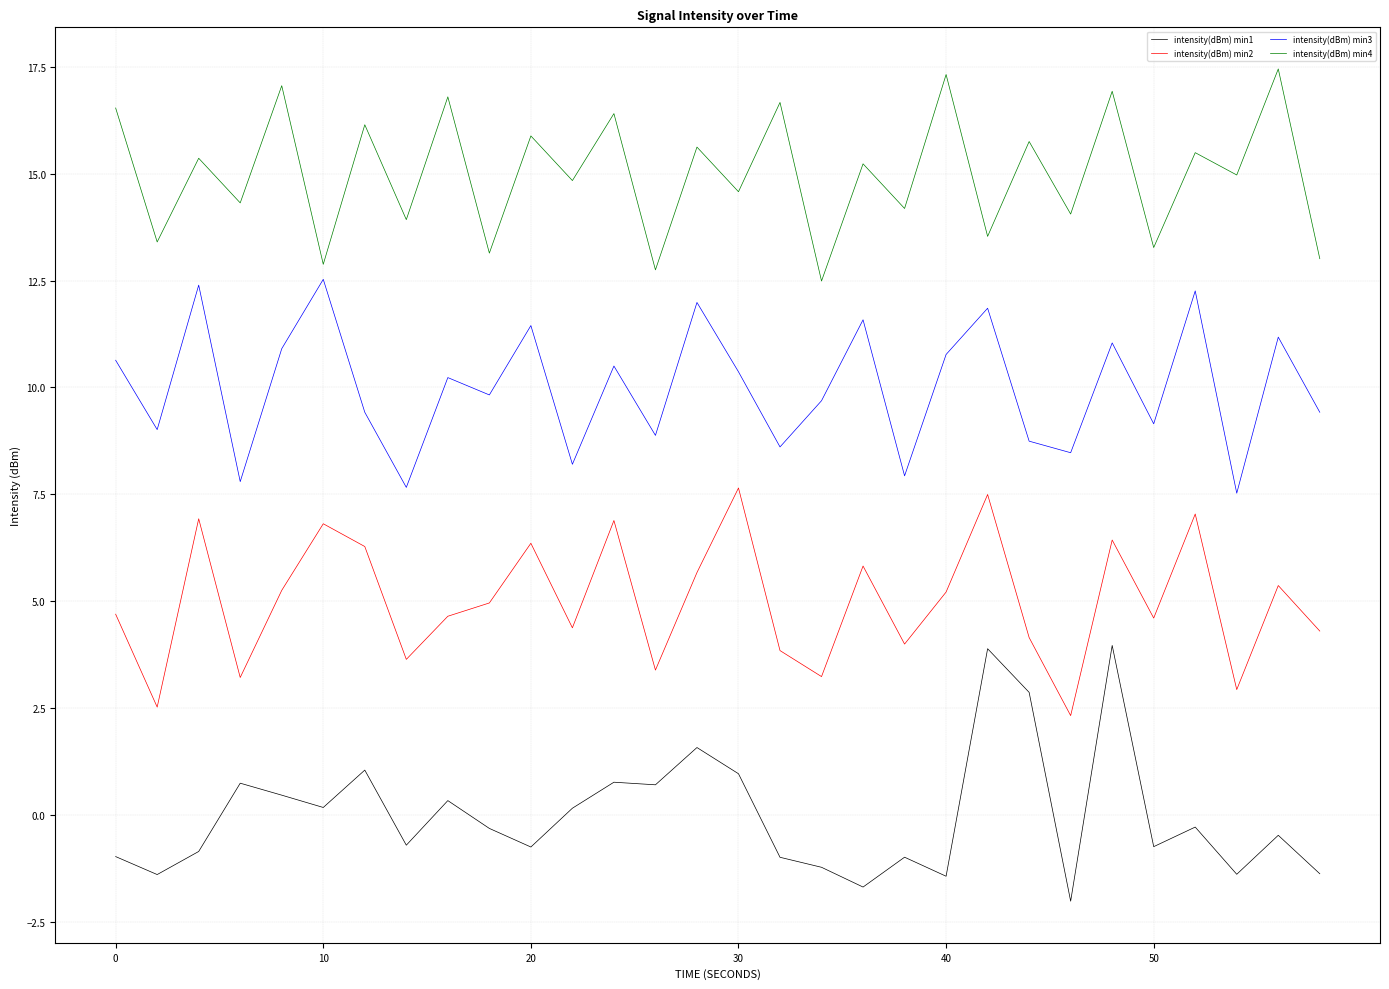

Which series has the largest total across all categories?

intensity(dBm) min4